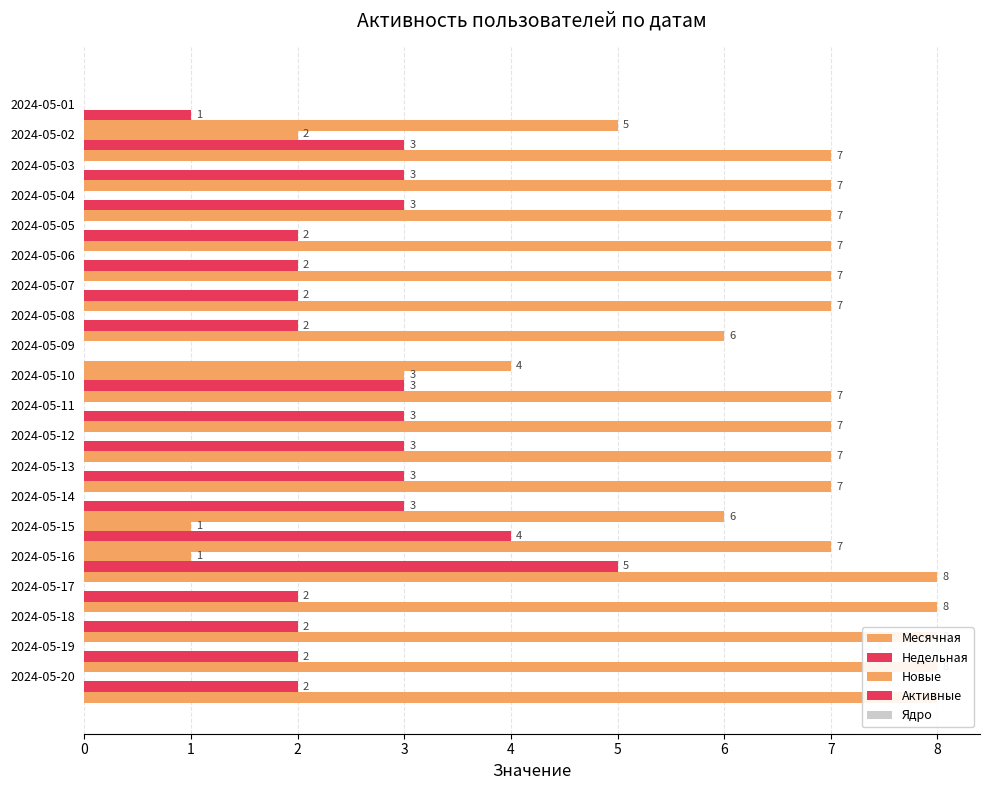

Which has a higher value, 2024-05-14 or 2024-05-06?

2024-05-14